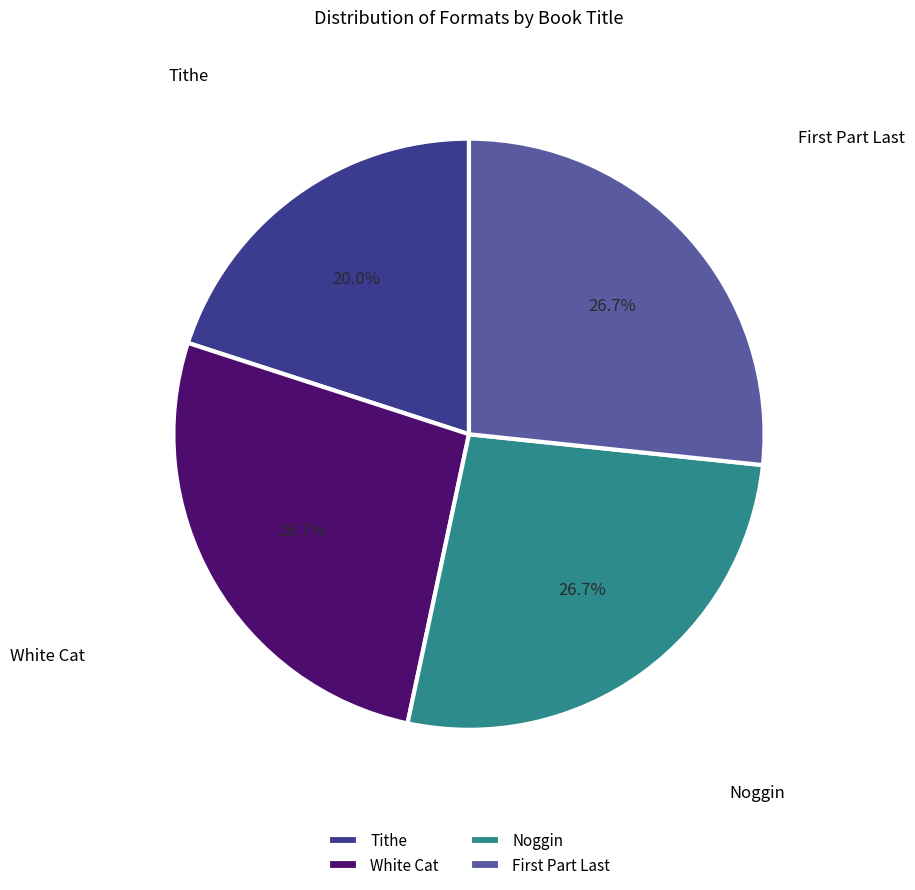

How many slices are in this pie chart?

4